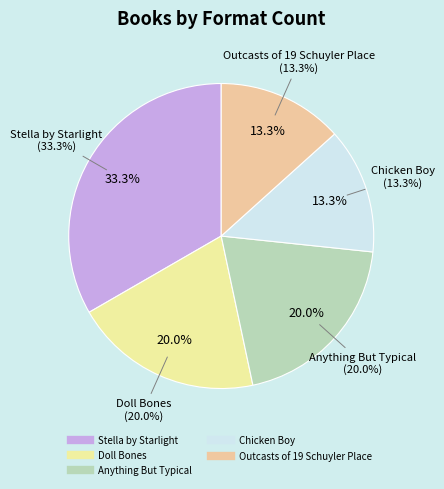

Is the sum of Doll Bones and Chicken Boy greater than half?

No